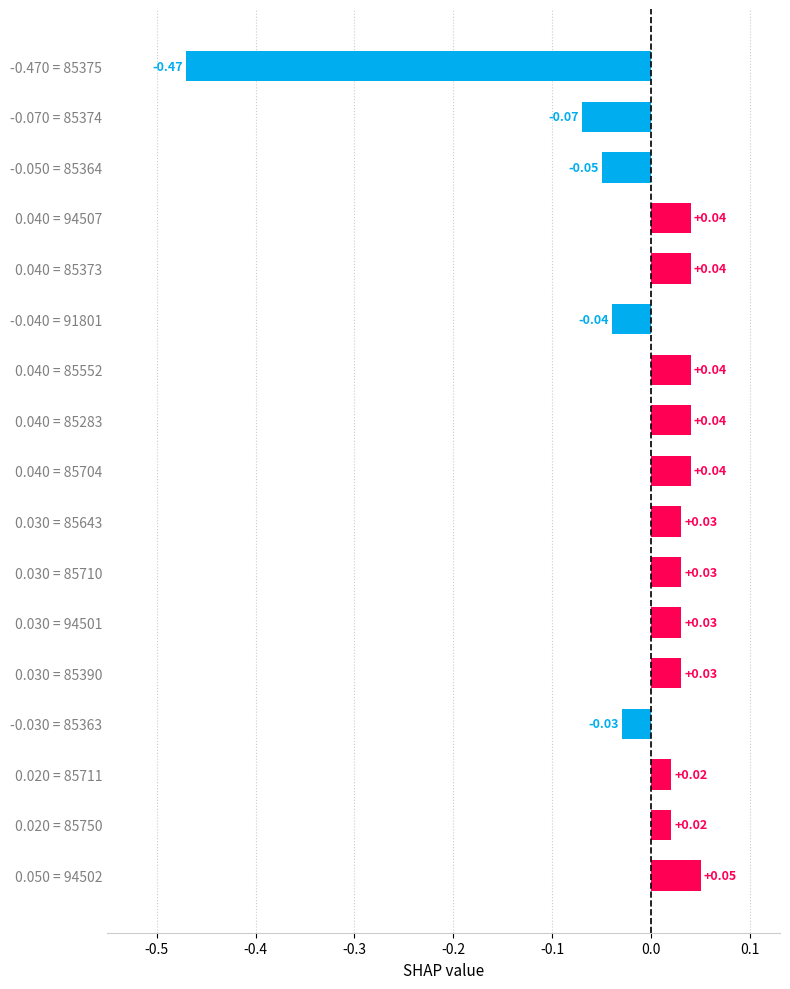

Between -0.070 = 85374 and 0.040 = 85373, which is larger?

0.040 = 85373